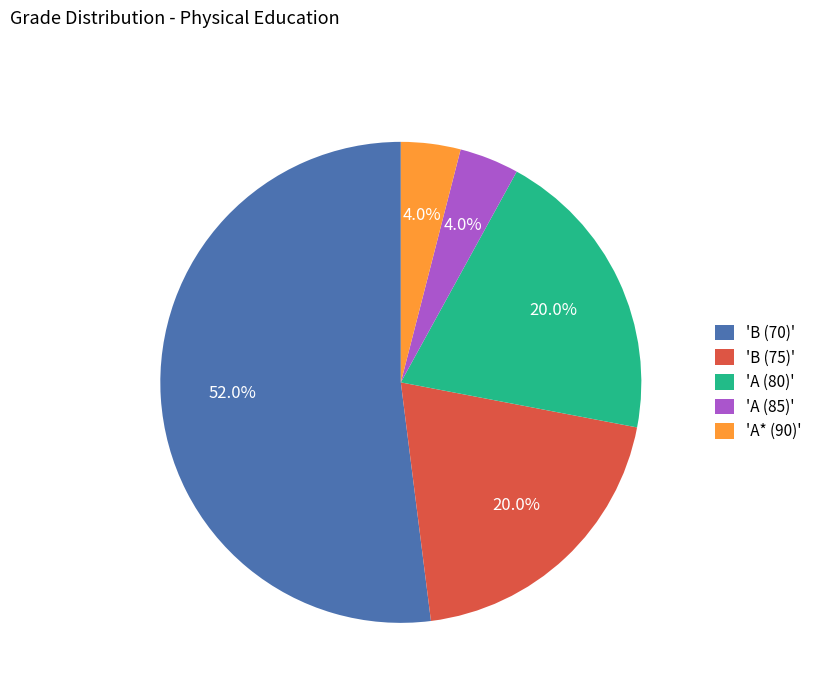

What is the largest slice in the pie chart?

'B (70)'